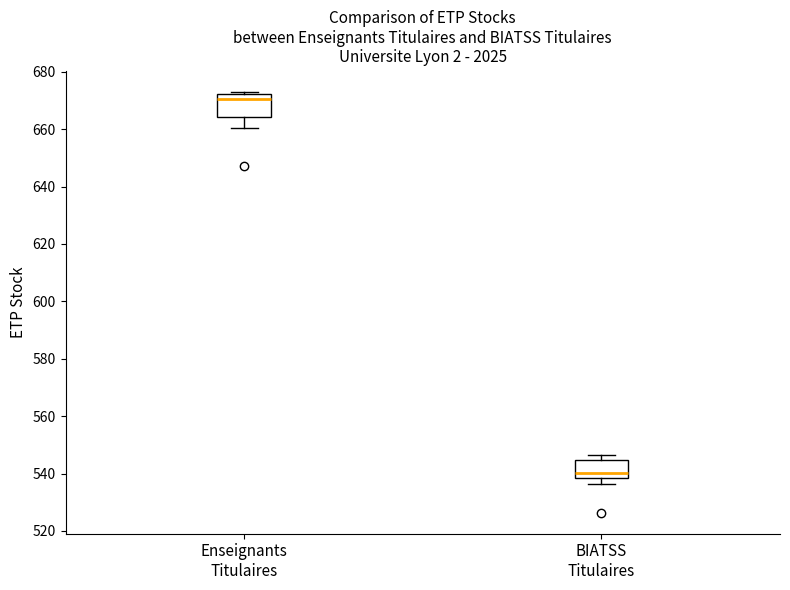

Reading left to right, read every box against the y-axis: the position of its median line, the range the box covers, and the ends of its whiskers. The values are not printed on the chart, so give them approximately, as read against the axis.

Enseignants Titulaires: median 670, box 664 to 672, whiskers 660 to 674
BIATSS Titulaires: median 540, box 538 to 544, whiskers 536 to 546